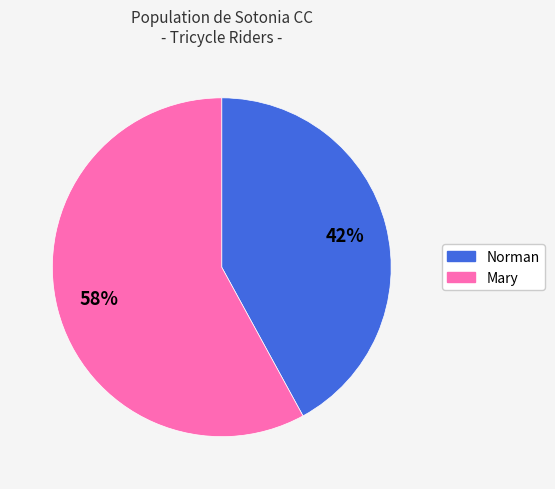

To the nearest percent, what is the average slice percentage?

50%